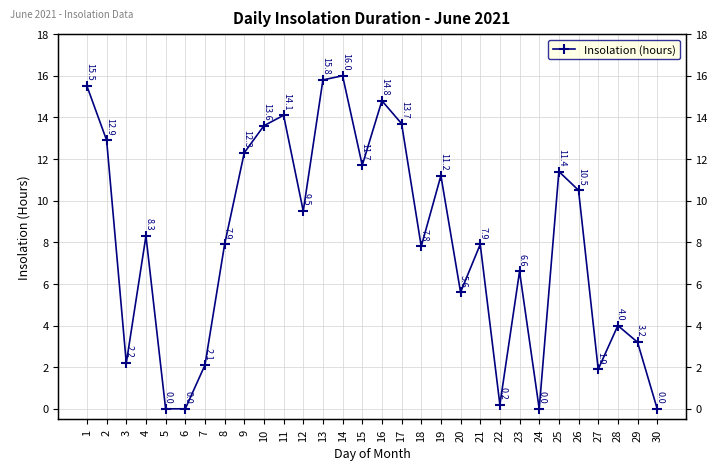

The chart shows a value of 20.2 at 25. True or false?

False